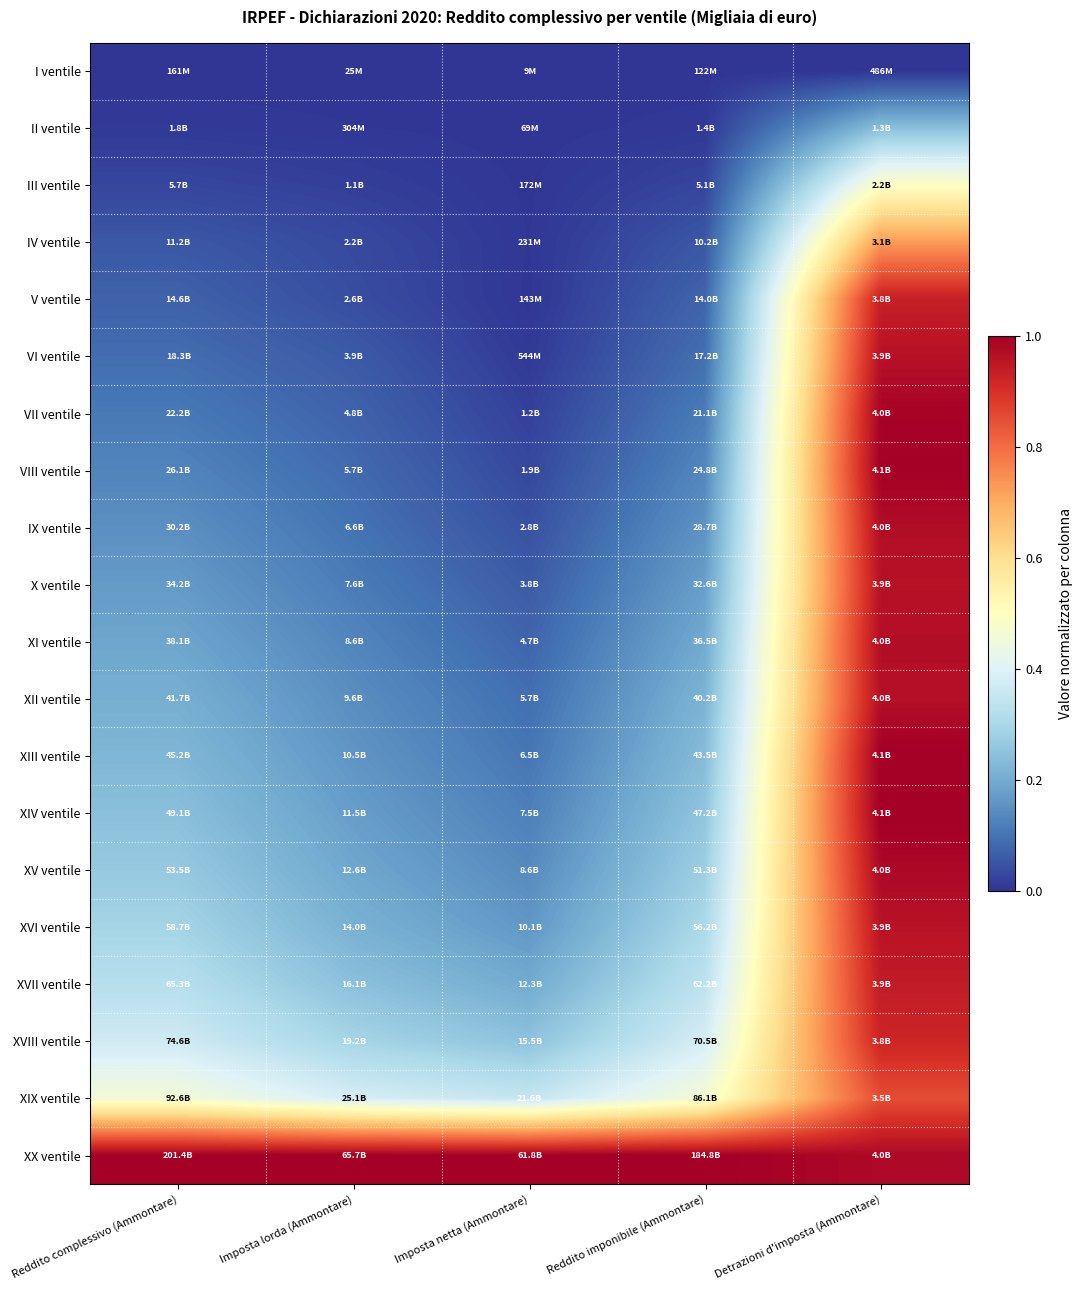

Reading left to right, what are all the values shown in this chart?

I ventile: Reddito complessivo (Ammontare)=0.0	Imposta lorda (Ammontare)=0.0	Imposta netta (Ammontare)=0.0	Reddito imponibile (Ammontare)=0.0	Detrazioni d'imposta (Ammontare)=0.0
II ventile: Reddito complessivo (Ammontare)=0.0	Imposta lorda (Ammontare)=0.0	Imposta netta (Ammontare)=0.0	Reddito imponibile (Ammontare)=0.0	Detrazioni d'imposta (Ammontare)=0.2
III ventile: Reddito complessivo (Ammontare)=0.0	Imposta lorda (Ammontare)=0.0	Imposta netta (Ammontare)=0.0	Reddito imponibile (Ammontare)=0.0	Detrazioni d'imposta (Ammontare)=0.5
IV ventile: Reddito complessivo (Ammontare)=0.1	Imposta lorda (Ammontare)=0.0	Imposta netta (Ammontare)=0.0	Reddito imponibile (Ammontare)=0.1	Detrazioni d'imposta (Ammontare)=0.7
V ventile: Reddito complessivo (Ammontare)=0.1	Imposta lorda (Ammontare)=0.0	Imposta netta (Ammontare)=0.0	Reddito imponibile (Ammontare)=0.1	Detrazioni d'imposta (Ammontare)=0.9
VI ventile: Reddito complessivo (Ammontare)=0.1	Imposta lorda (Ammontare)=0.1	Imposta netta (Ammontare)=0.0	Reddito imponibile (Ammontare)=0.1	Detrazioni d'imposta (Ammontare)=1.0
VII ventile: Reddito complessivo (Ammontare)=0.1	Imposta lorda (Ammontare)=0.1	Imposta netta (Ammontare)=0.0	Reddito imponibile (Ammontare)=0.1	Detrazioni d'imposta (Ammontare)=1.0
VIII ventile: Reddito complessivo (Ammontare)=0.1	Imposta lorda (Ammontare)=0.1	Imposta netta (Ammontare)=0.0	Reddito imponibile (Ammontare)=0.1	Detrazioni d'imposta (Ammontare)=1.0
IX ventile: Reddito complessivo (Ammontare)=0.1	Imposta lorda (Ammontare)=0.1	Imposta netta (Ammontare)=0.0	Reddito imponibile (Ammontare)=0.2	Detrazioni d'imposta (Ammontare)=1.0
X ventile: Reddito complessivo (Ammontare)=0.2	Imposta lorda (Ammontare)=0.1	Imposta netta (Ammontare)=0.1	Reddito imponibile (Ammontare)=0.2	Detrazioni d'imposta (Ammontare)=1.0
XI ventile: Reddito complessivo (Ammontare)=0.2	Imposta lorda (Ammontare)=0.1	Imposta netta (Ammontare)=0.1	Reddito imponibile (Ammontare)=0.2	Detrazioni d'imposta (Ammontare)=1.0
XII ventile: Reddito complessivo (Ammontare)=0.2	Imposta lorda (Ammontare)=0.1	Imposta netta (Ammontare)=0.1	Reddito imponibile (Ammontare)=0.2	Detrazioni d'imposta (Ammontare)=1.0
XIII ventile: Reddito complessivo (Ammontare)=0.2	Imposta lorda (Ammontare)=0.2	Imposta netta (Ammontare)=0.1	Reddito imponibile (Ammontare)=0.2	Detrazioni d'imposta (Ammontare)=1.0
XIV ventile: Reddito complessivo (Ammontare)=0.2	Imposta lorda (Ammontare)=0.2	Imposta netta (Ammontare)=0.1	Reddito imponibile (Ammontare)=0.3	Detrazioni d'imposta (Ammontare)=1.0
XV ventile: Reddito complessivo (Ammontare)=0.3	Imposta lorda (Ammontare)=0.2	Imposta netta (Ammontare)=0.1	Reddito imponibile (Ammontare)=0.3	Detrazioni d'imposta (Ammontare)=1.0
XVI ventile: Reddito complessivo (Ammontare)=0.3	Imposta lorda (Ammontare)=0.2	Imposta netta (Ammontare)=0.2	Reddito imponibile (Ammontare)=0.3	Detrazioni d'imposta (Ammontare)=1.0
XVII ventile: Reddito complessivo (Ammontare)=0.3	Imposta lorda (Ammontare)=0.2	Imposta netta (Ammontare)=0.2	Reddito imponibile (Ammontare)=0.3	Detrazioni d'imposta (Ammontare)=0.9
XVIII ventile: Reddito complessivo (Ammontare)=0.4	Imposta lorda (Ammontare)=0.3	Imposta netta (Ammontare)=0.3	Reddito imponibile (Ammontare)=0.4	Detrazioni d'imposta (Ammontare)=0.9
XIX ventile: Reddito complessivo (Ammontare)=0.5	Imposta lorda (Ammontare)=0.4	Imposta netta (Ammontare)=0.3	Reddito imponibile (Ammontare)=0.5	Detrazioni d'imposta (Ammontare)=0.9
XX ventile: Reddito complessivo (Ammontare)=1.0	Imposta lorda (Ammontare)=1.0	Imposta netta (Ammontare)=1.0	Reddito imponibile (Ammontare)=1.0	Detrazioni d'imposta (Ammontare)=1.0